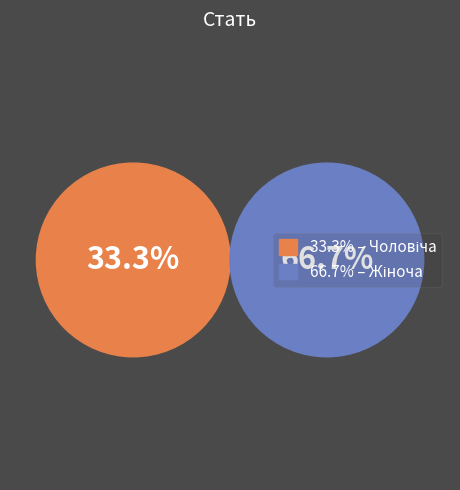

The Чоловіча slice represents 26% of the pie. True or false?

False